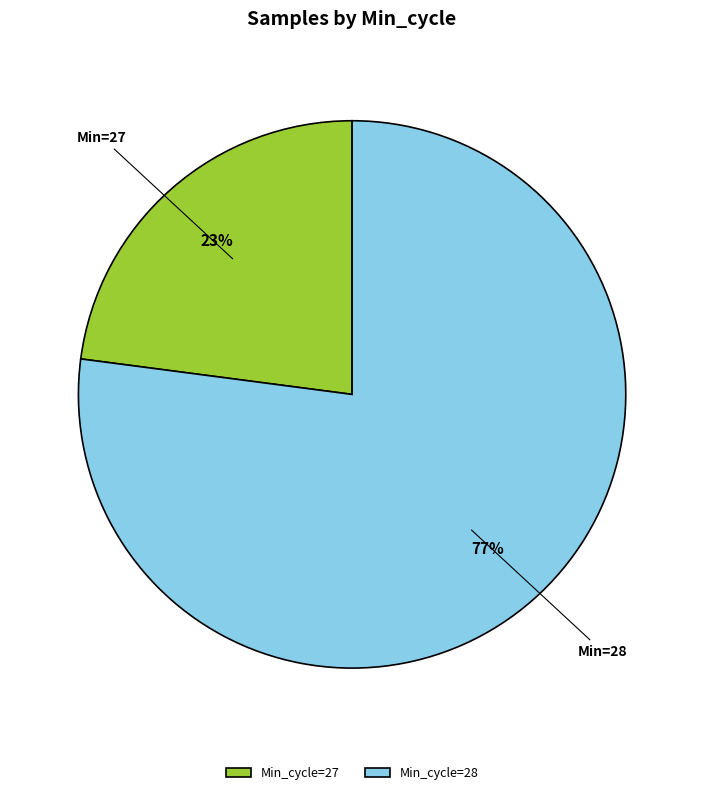

Is it true that Min_cycle=28 is 77% of the pie?

True